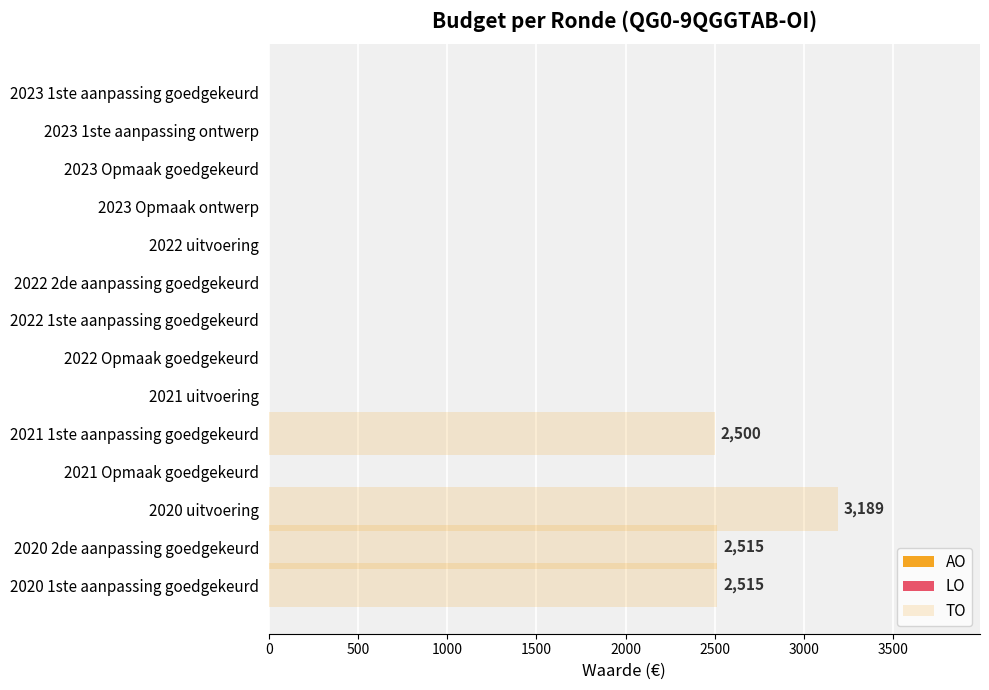

Are the bars horizontal?

Yes